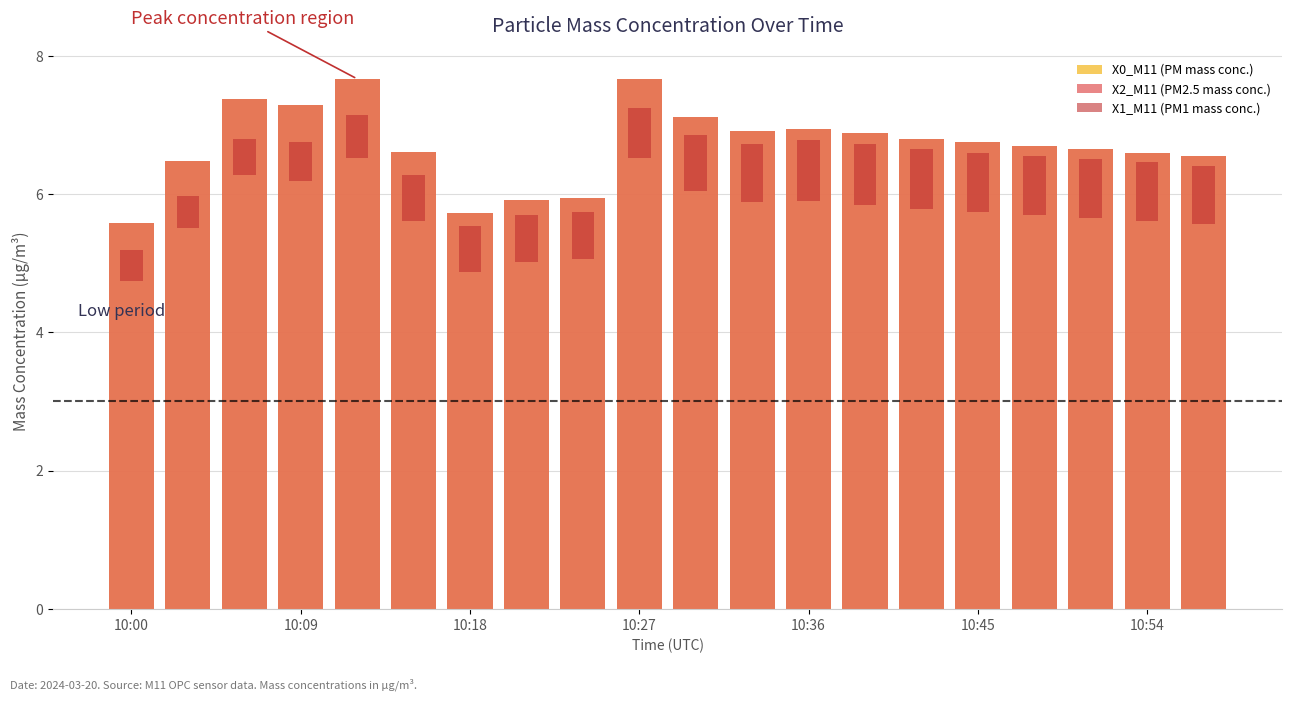

Rank the series by their maximum value, from highest to lowest.

X0_M11 (PM mass conc.), X2_M11 (PM2.5 mass conc.), X1_M11 (PM1 mass conc.)